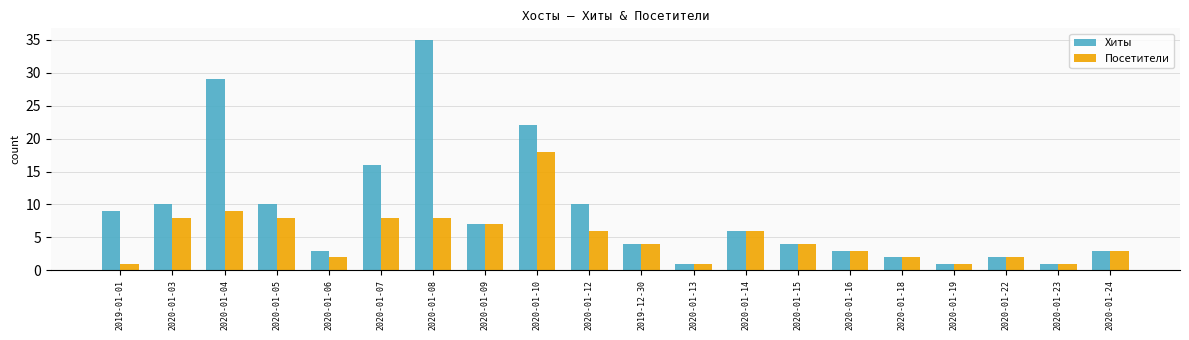

What is the label of the 13th bar from the right?

2020-01-09